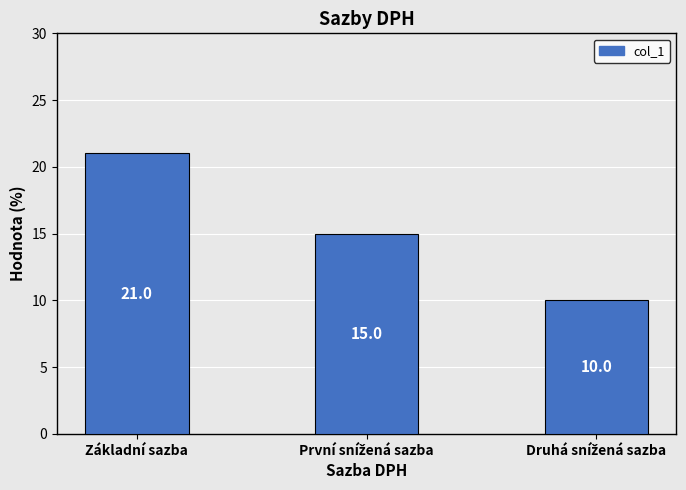

Reading right to left, what are all the values shown in this chart?

10	15	21